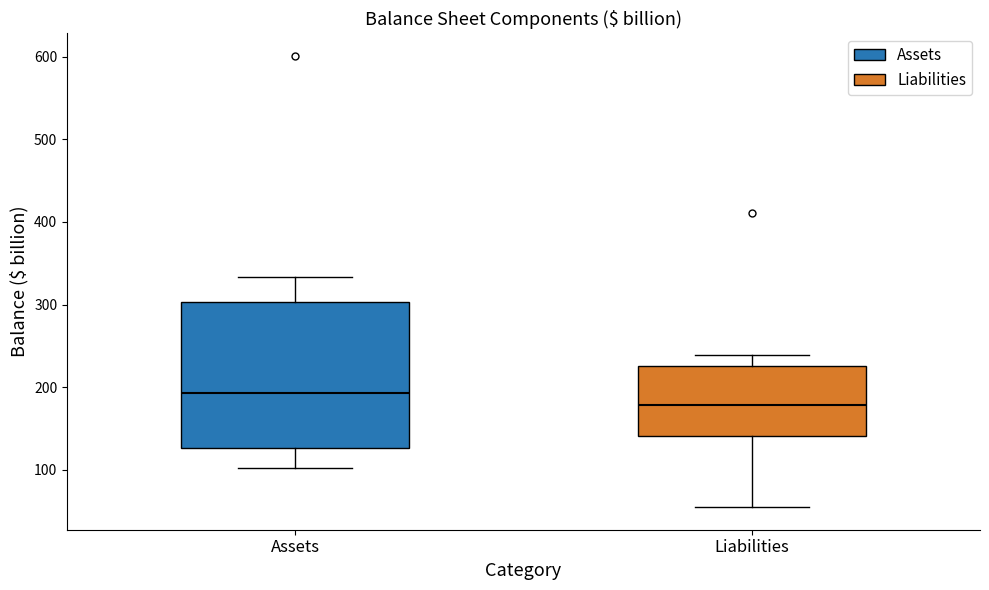

Which box has the highest median line?

Assets